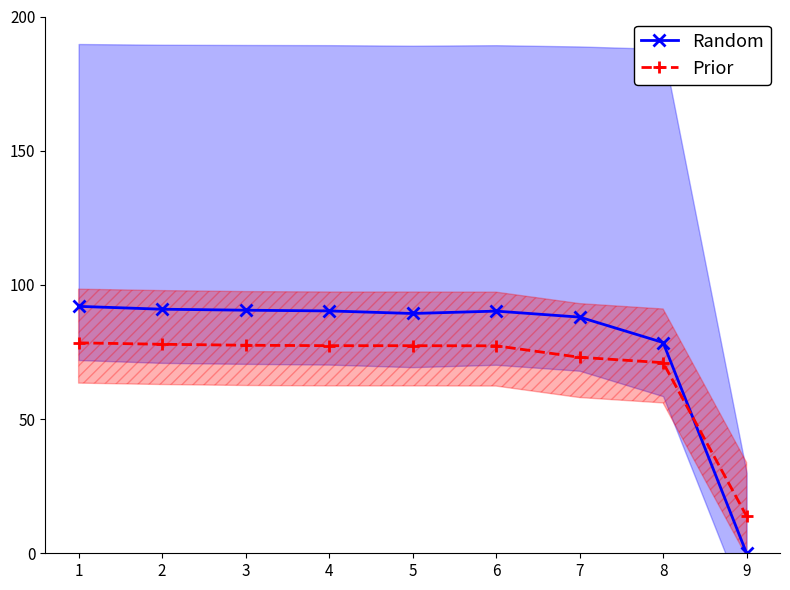

Which category has the highest value across all series?

1